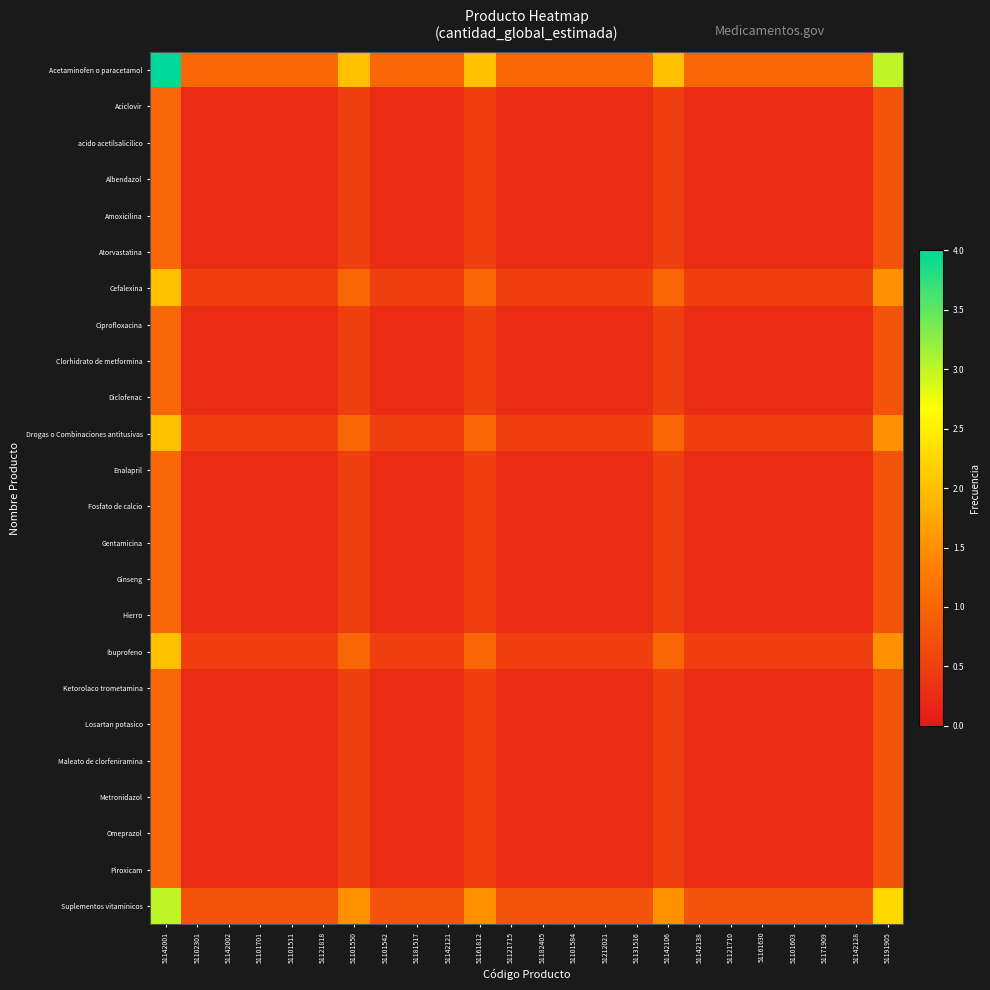

At which category is the sum across all series the highest?

51142001